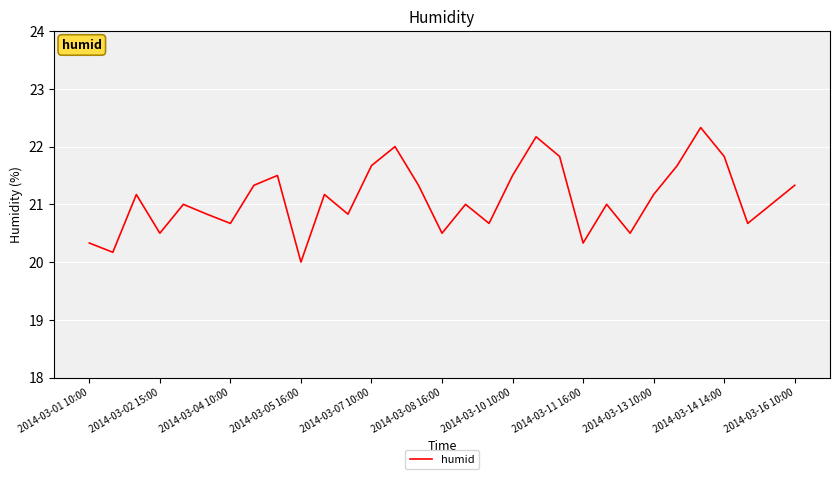

What is the greatest value displayed?

22.3